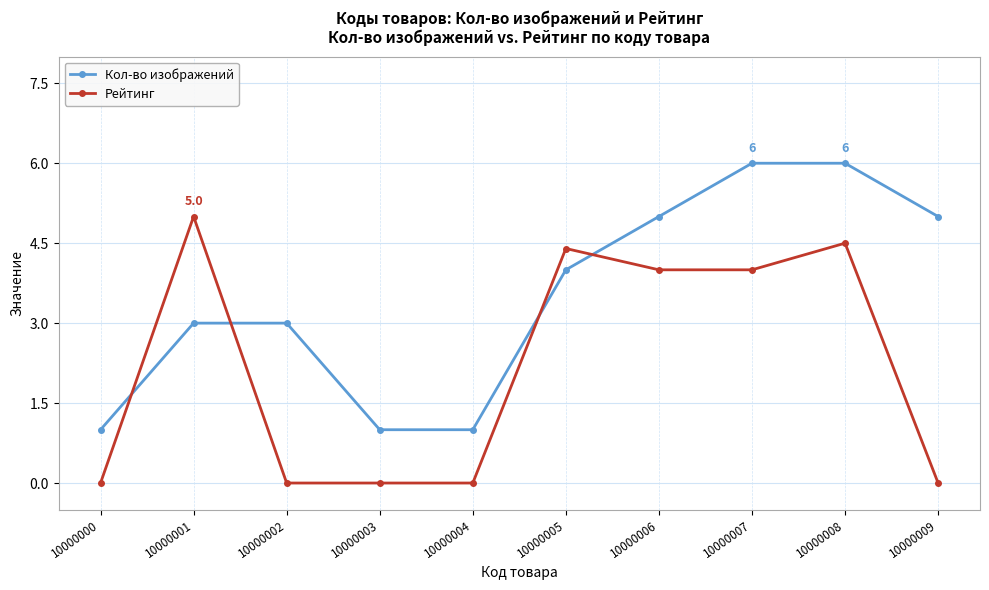

What is the total value across all series at 10000004?

1.0